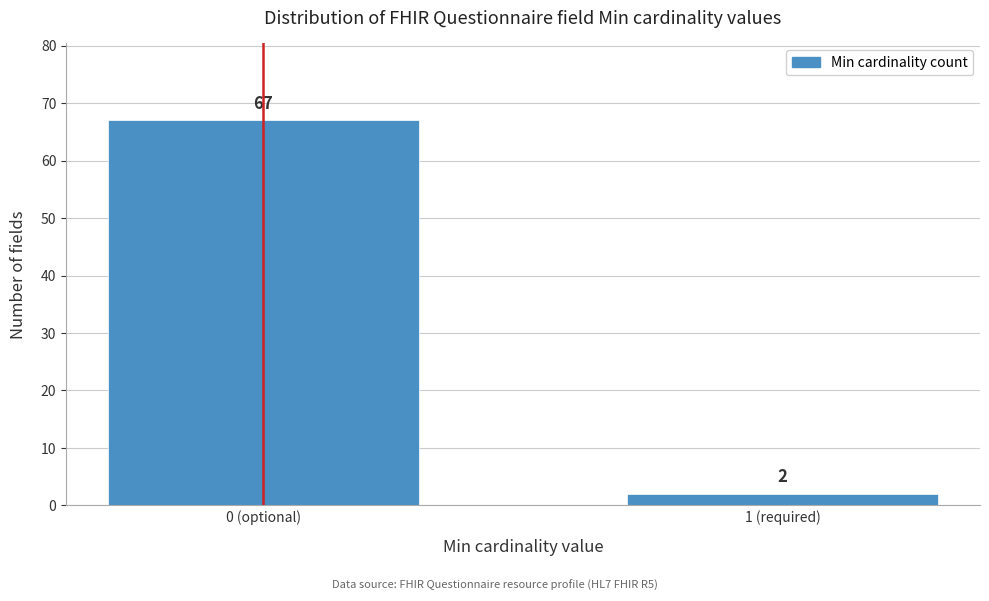

Reading left to right, transcribe all the data shown in this chart.

0 (optional)=67	1 (required)=2